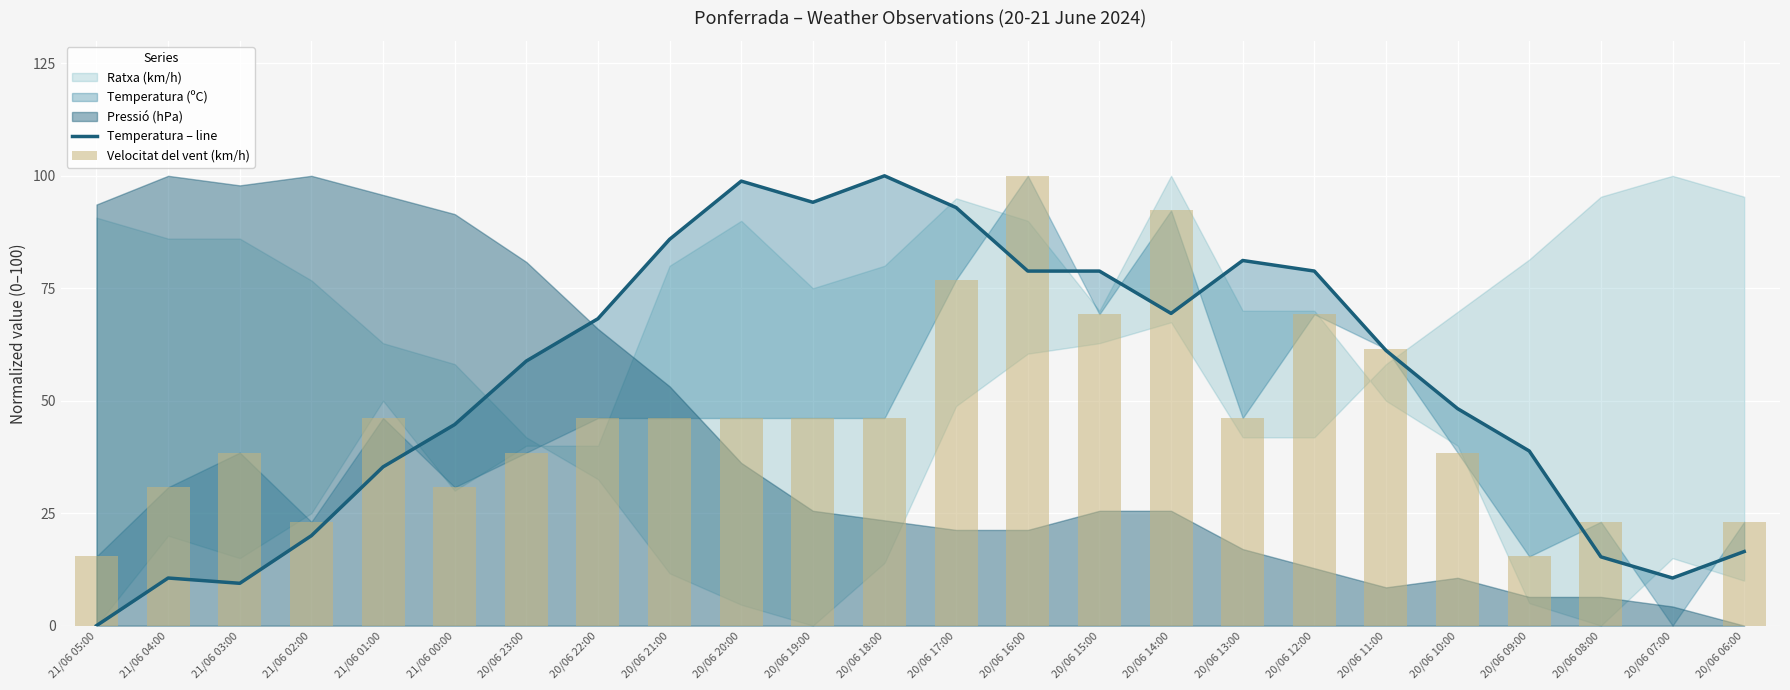

What is the total value across all series at 20/06 19:00?

140.3